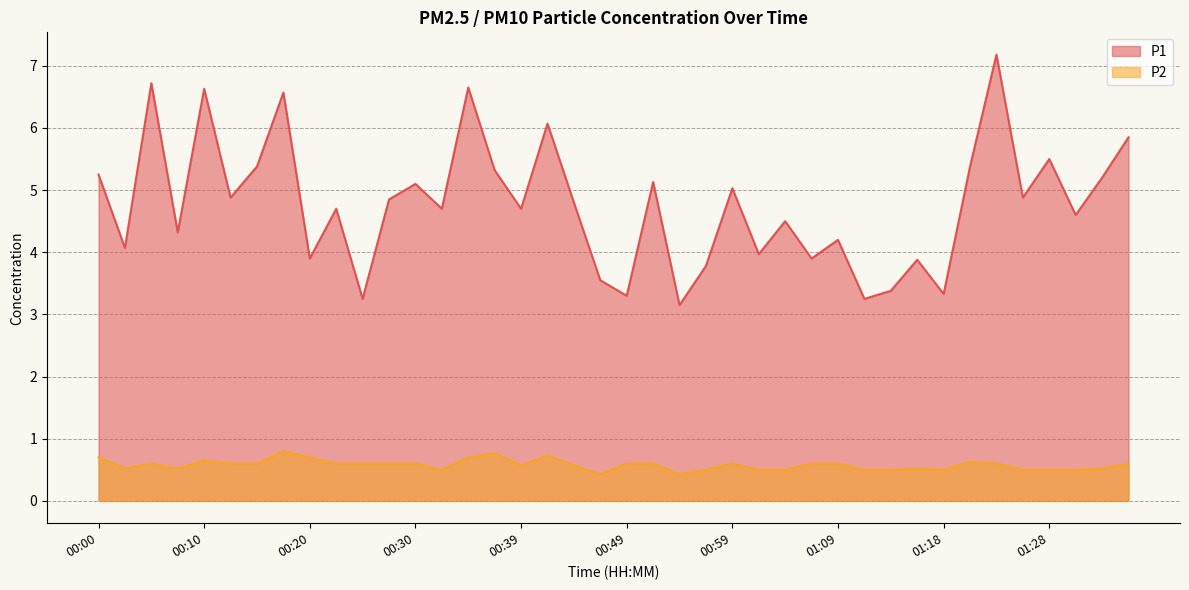

True or false: P1 and P2 cross at least once.

False